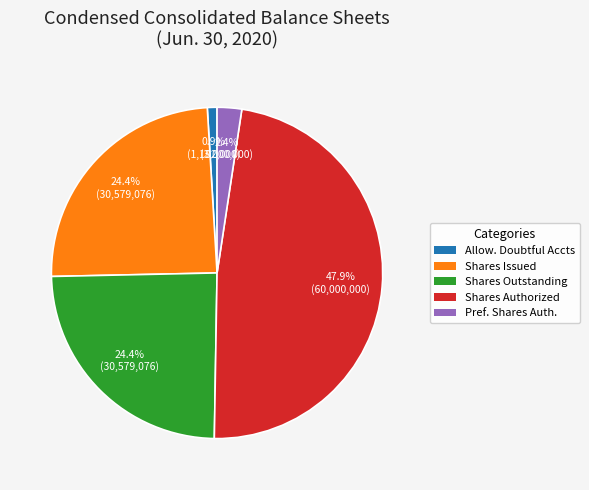

Is there a majority slice in this chart?

No